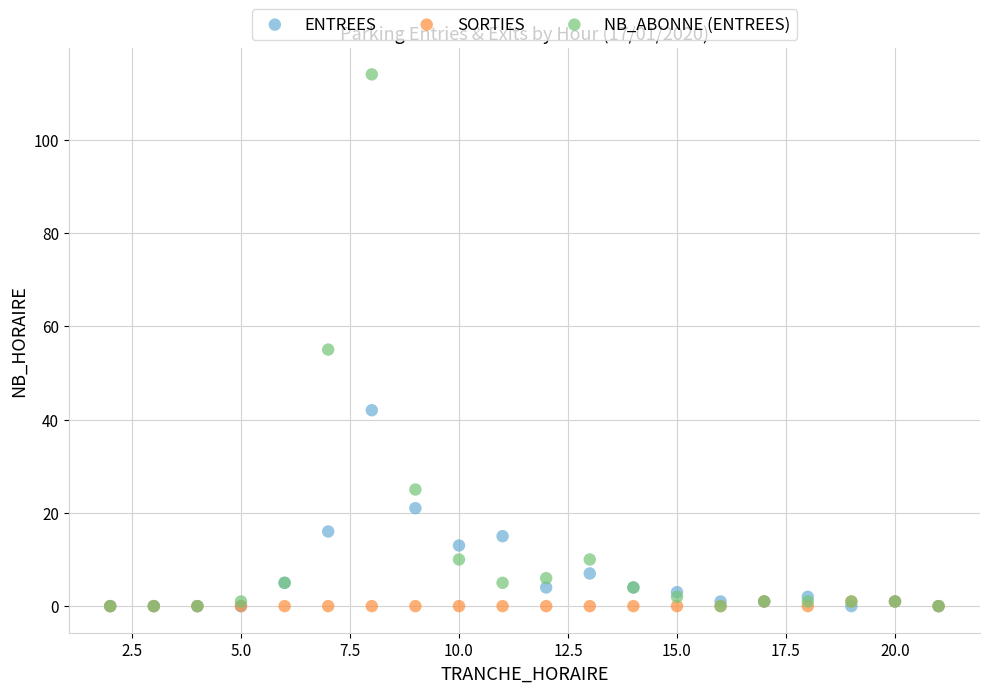

Across all series, what Y value is closest to 57?

55